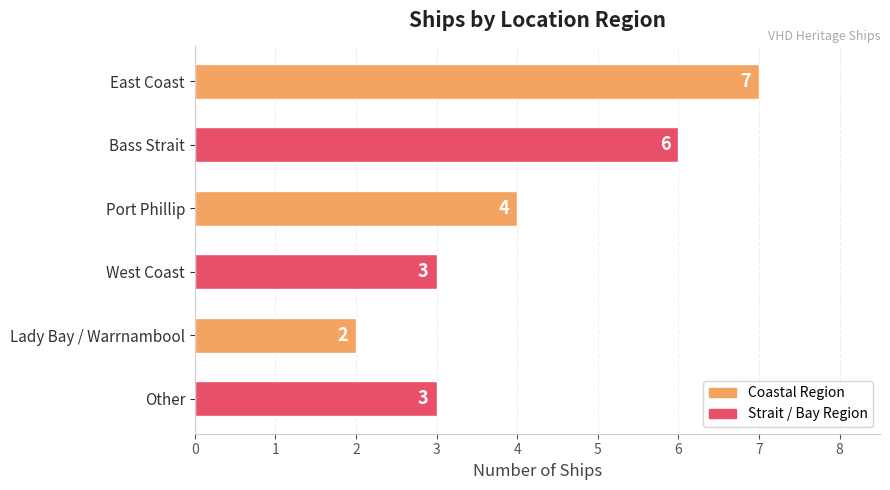

How many categories are shown in the chart?

6